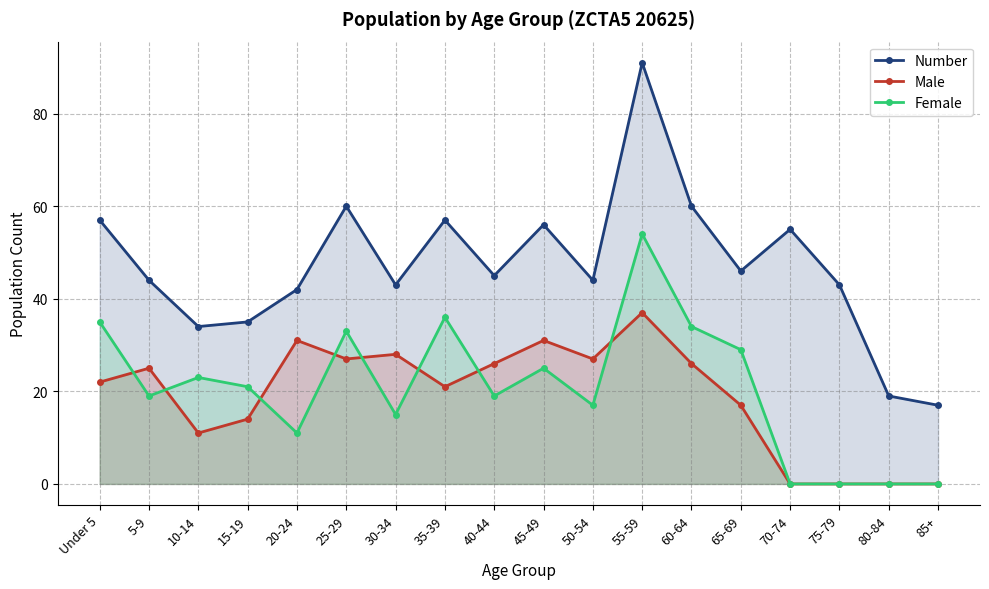

What is the spread (max minus min) of values at Under 5?

35